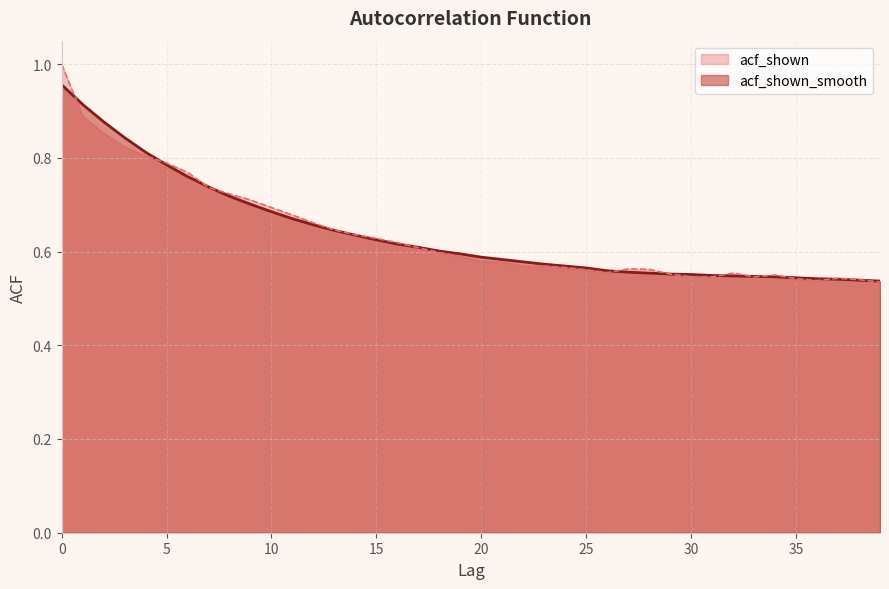

What is the difference between the acf_shown values at 4 and 24?

0.2